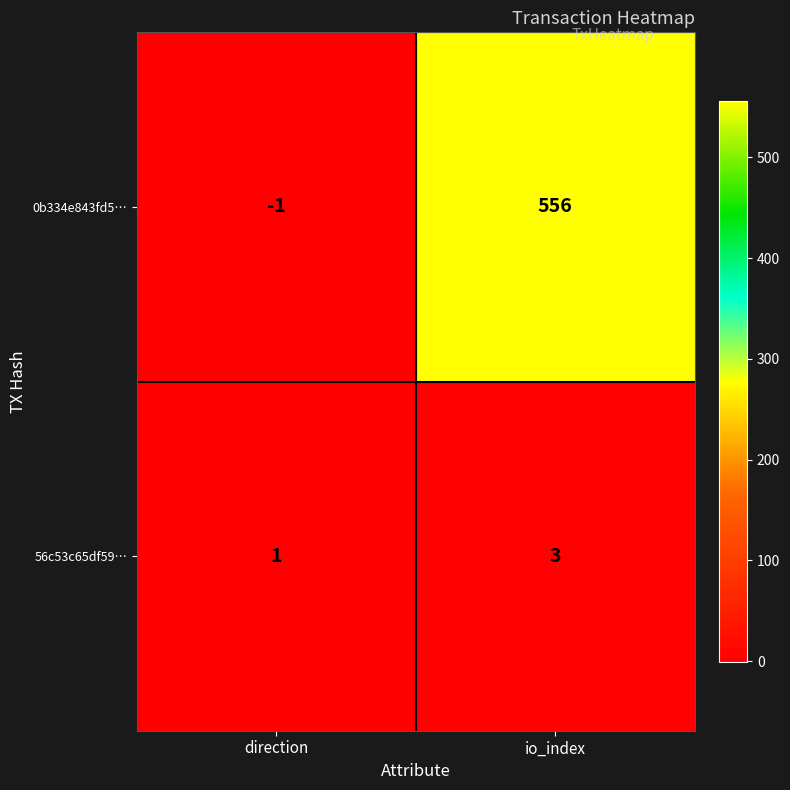

What is the difference between the maximum and minimum values in the 0b334e843fd5… series?

557